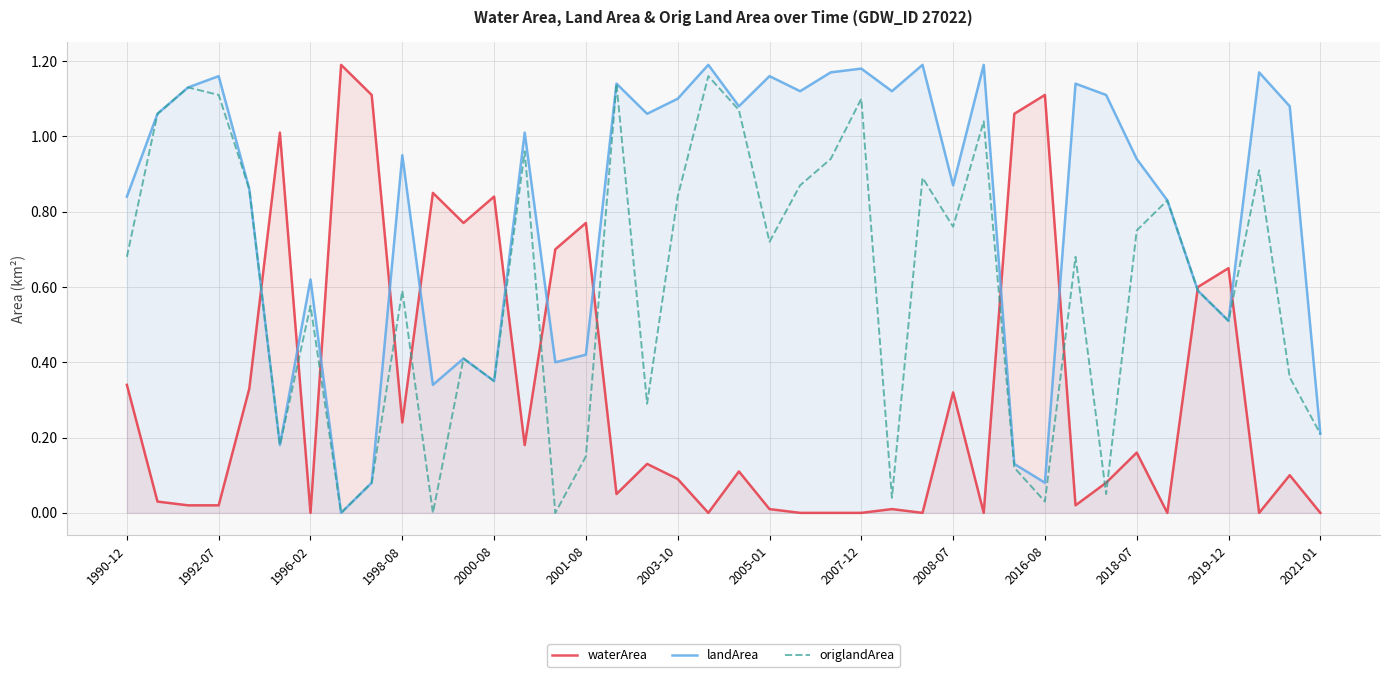

Rank the series by their average value, from highest to lowest.

landArea, origlandArea, waterArea